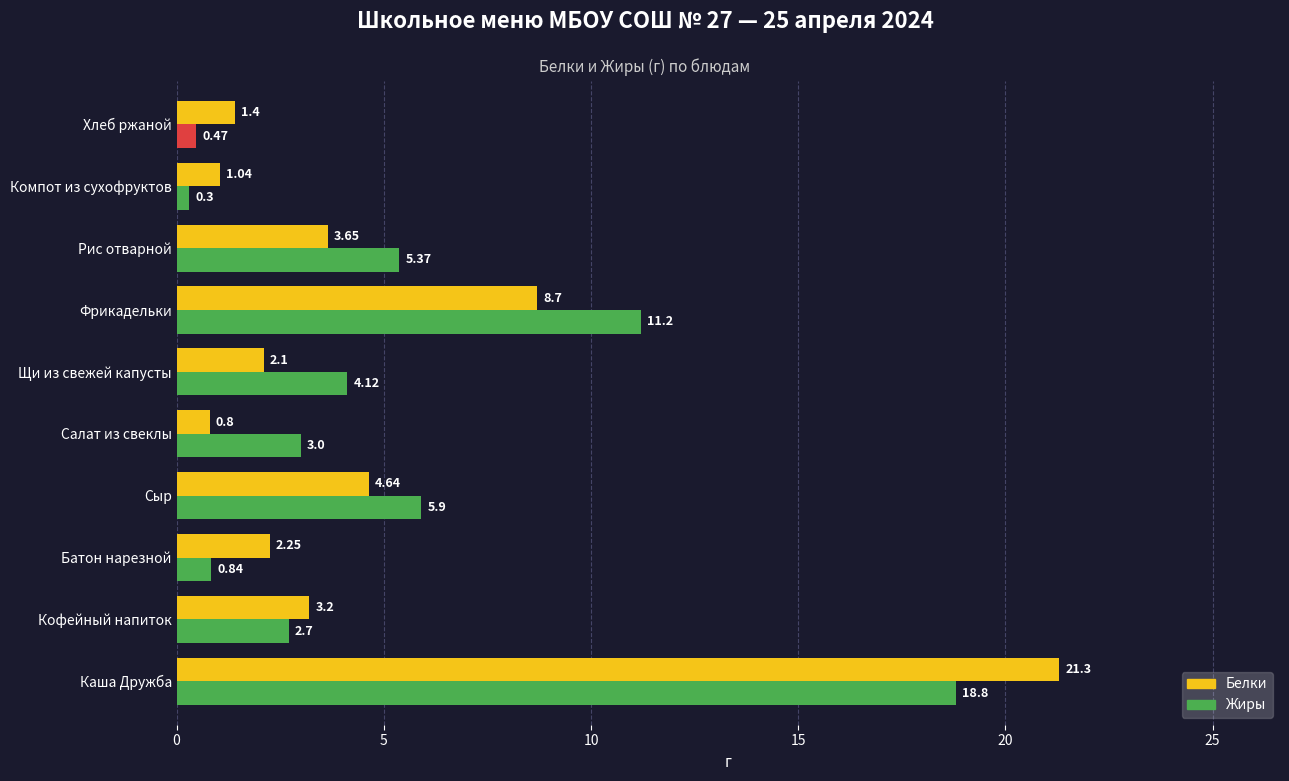

How many data points in Белки are less than 3?

5